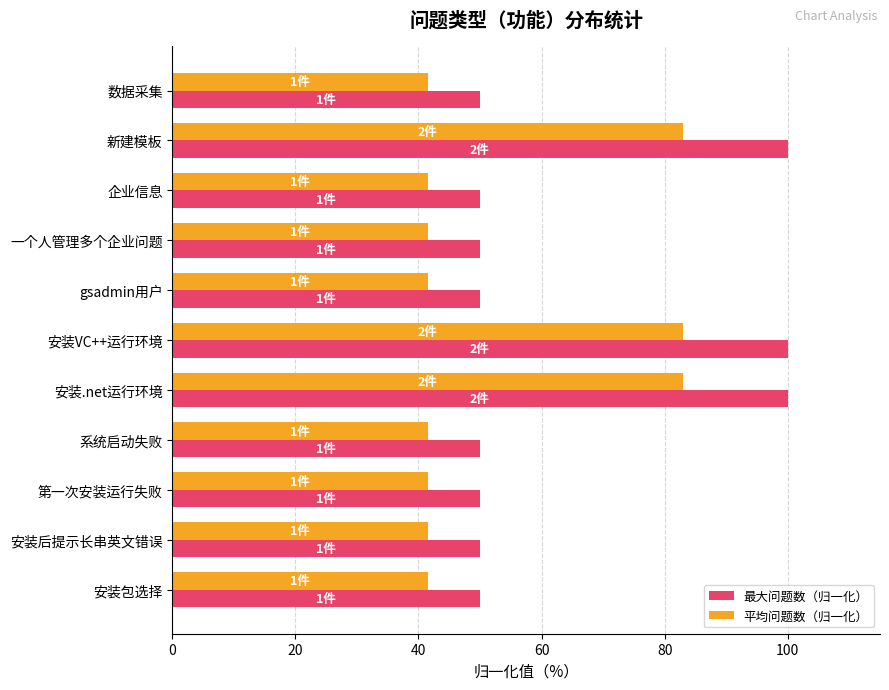

Which series changed the most between 安装包选择 and 新建模板?

最大问题数（归一化）